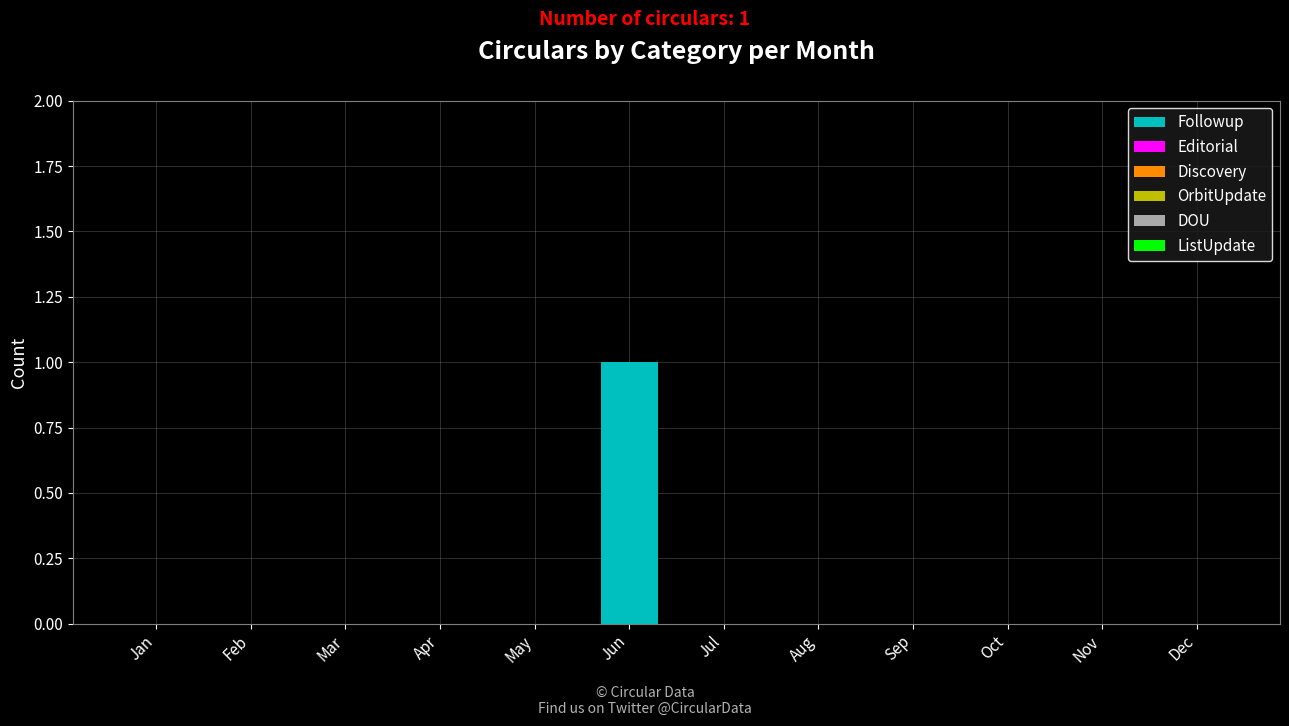

The chart shows a value of 1 at Apr. True or false?

False